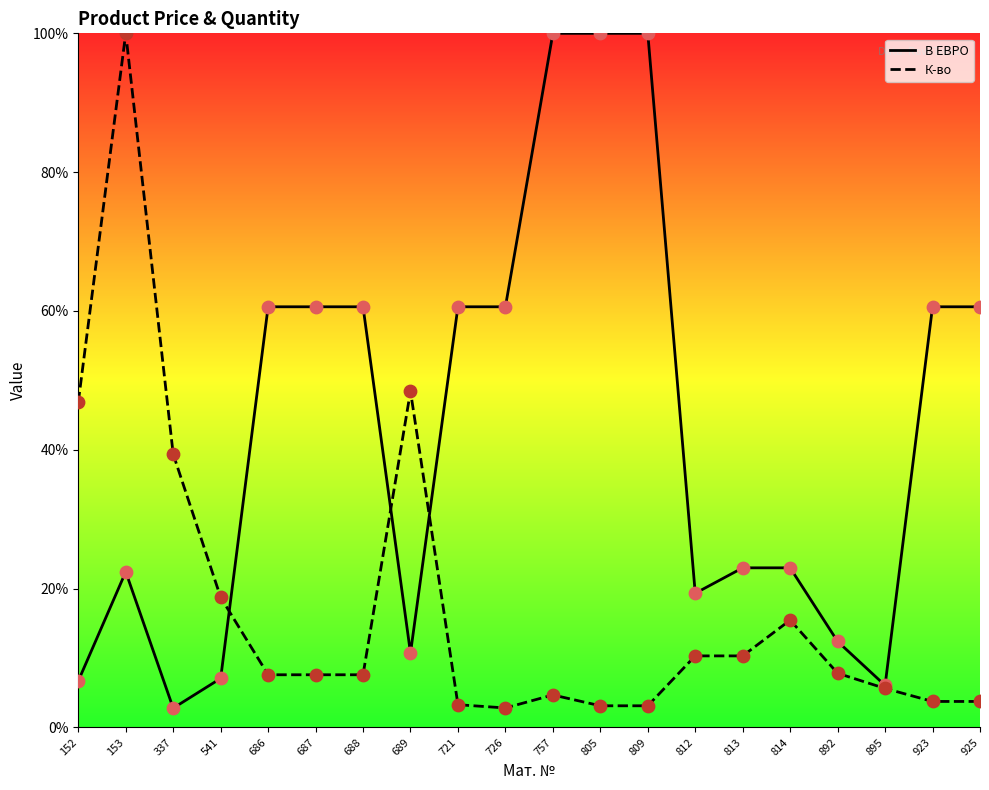

Which series reaches the maximum Y coordinate?

В ЕВРО